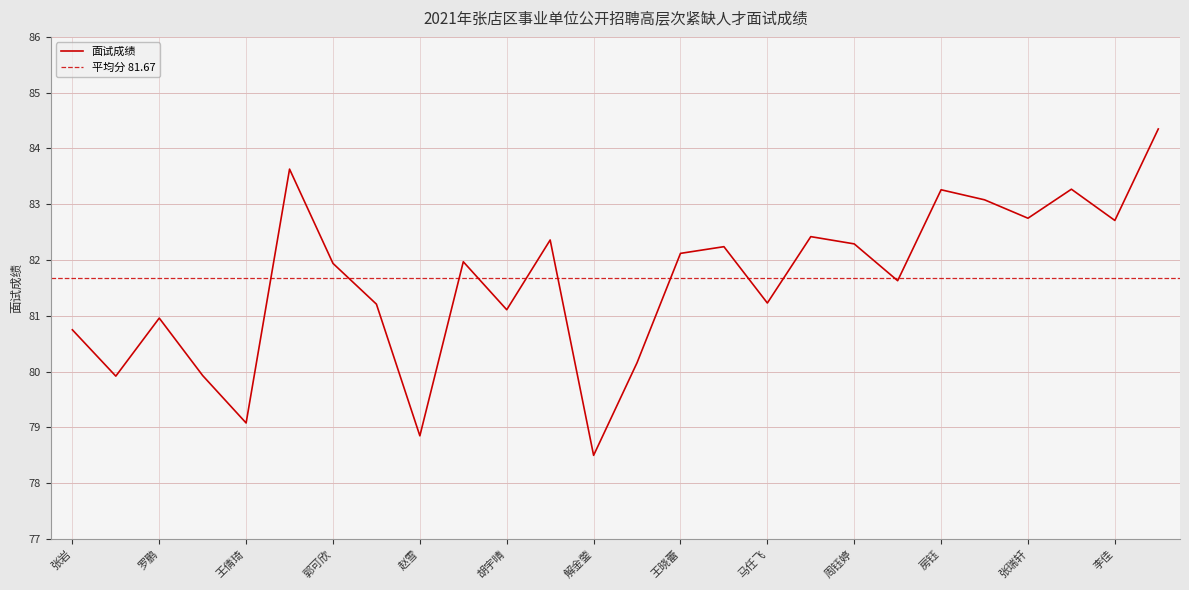

True or false: the data shows 17.3 at 冯汝莹.

False